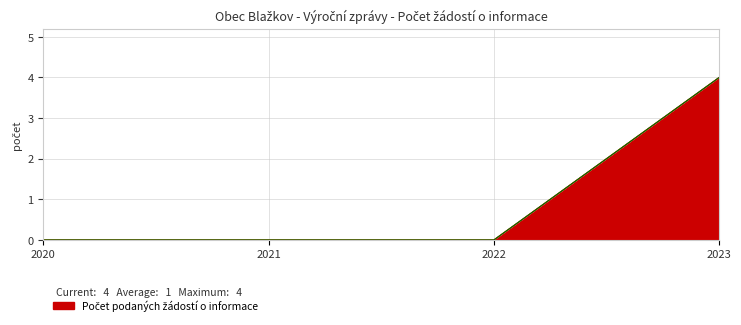

True or false: Počet podaných odvolání proti rozhodnutí has more than 1 interior local peaks.

False